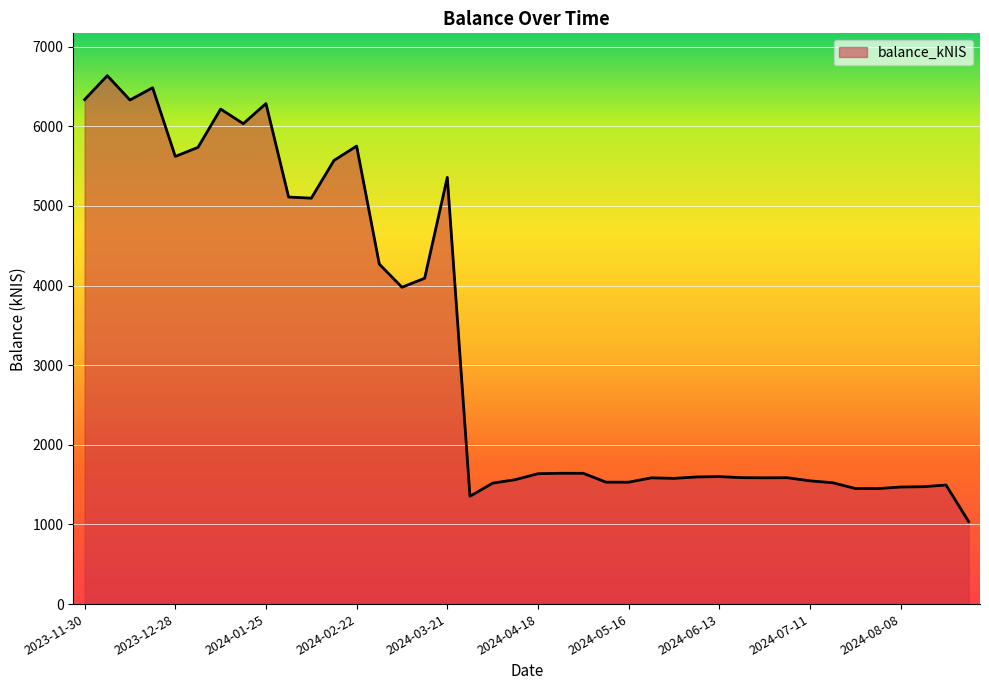

What is the difference between the maximum and minimum values?

5599.2